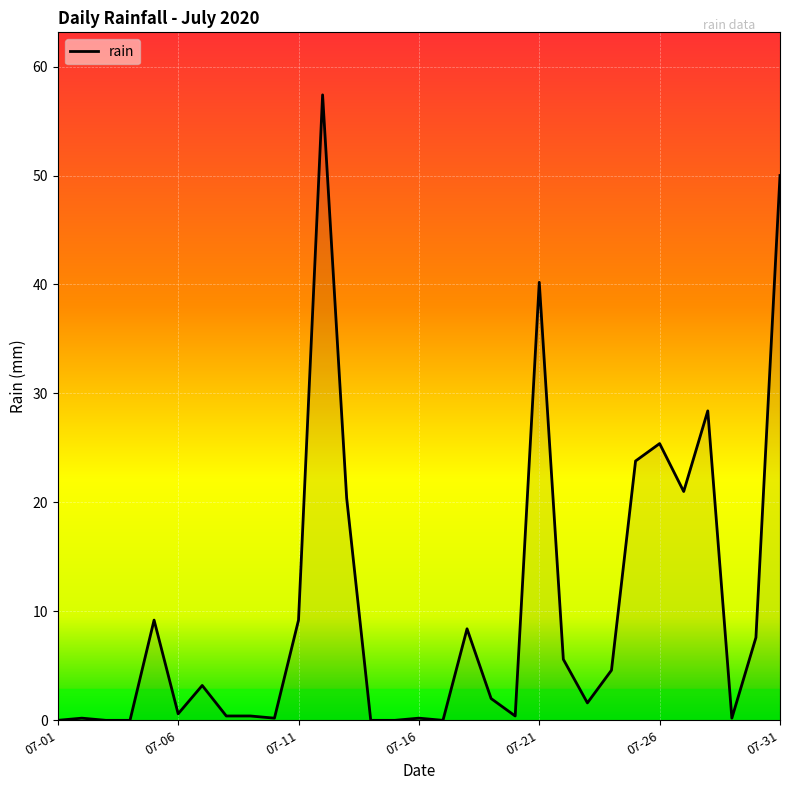

What is the difference between the maximum and minimum values?

57.4